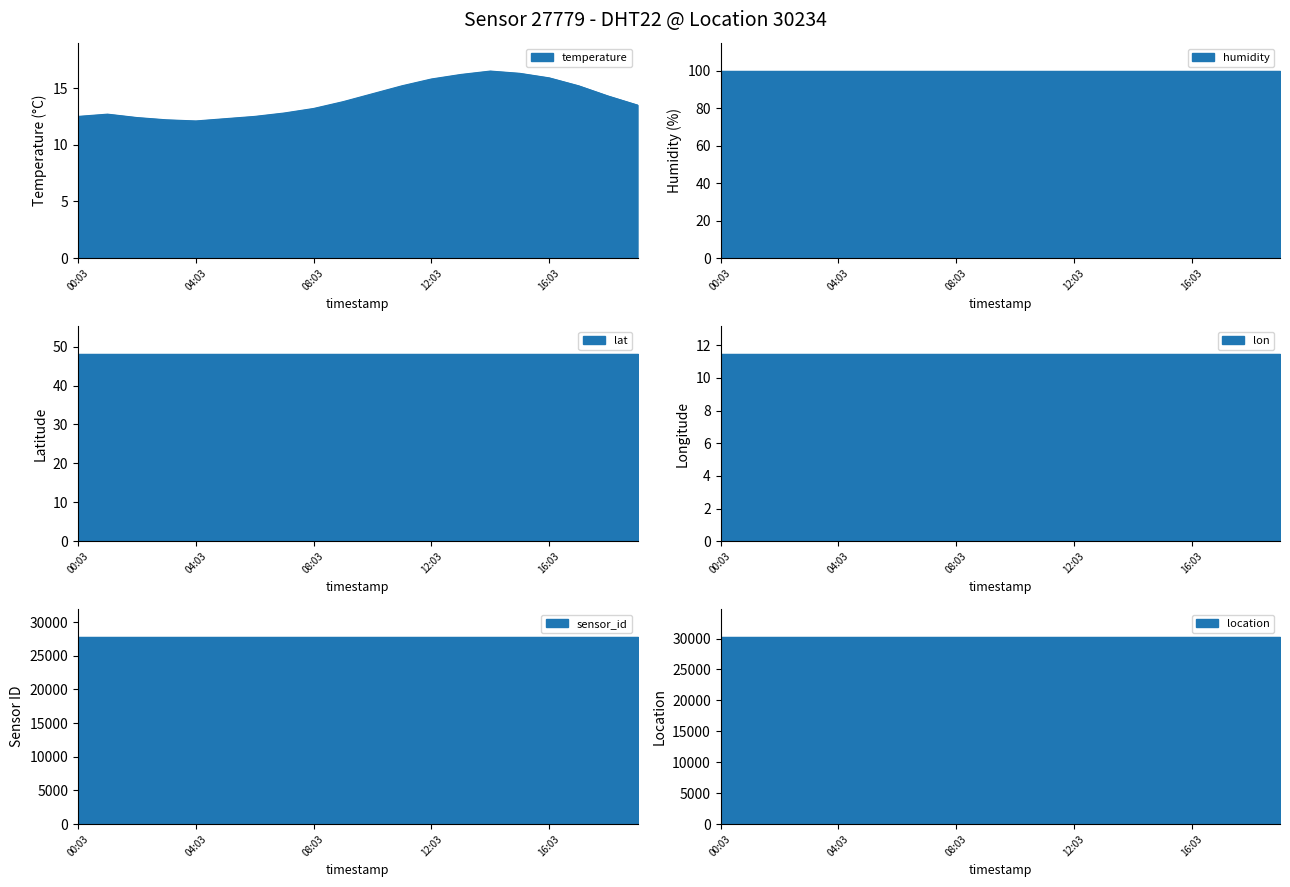

Reading left to right, extract all data points from this chart.

temperature: temperature=12.5	humidity=12.7	lat=12.4	lon=12.2	sensor_id=12.1	location=12.3	6=12.5	7=12.8	8=13.2	9=13.8	10=14.5	11=15.2	12=15.8	13=16.2	14=16.5	15=16.3	16=15.9	17=15.2	18=14.3	19=13.5
humidity: temperature=99.9	humidity=99.9	lat=99.9	lon=99.9	sensor_id=99.9	location=99.9	6=99.9	7=99.9	8=99.9	9=99.9	10=99.9	11=99.9	12=99.9	13=99.9	14=99.9	15=99.9	16=99.9	17=99.9	18=99.9	19=99.9
lat: temperature=48.1	humidity=48.1	lat=48.1	lon=48.1	sensor_id=48.1	location=48.1	6=48.1	7=48.1	8=48.1	9=48.1	10=48.1	11=48.1	12=48.1	13=48.1	14=48.1	15=48.1	16=48.1	17=48.1	18=48.1	19=48.1
lon: temperature=11.5	humidity=11.5	lat=11.5	lon=11.5	sensor_id=11.5	location=11.5	6=11.5	7=11.5	8=11.5	9=11.5	10=11.5	11=11.5	12=11.5	13=11.5	14=11.5	15=11.5	16=11.5	17=11.5	18=11.5	19=11.5
sensor_id: temperature=27779.0	humidity=27779.0	lat=27779.0	lon=27779.0	sensor_id=27779.0	location=27779.0	6=27779.0	7=27779.0	8=27779.0	9=27779.0	10=27779.0	11=27779.0	12=27779.0	13=27779.0	14=27779.0	15=27779.0	16=27779.0	17=27779.0	18=27779.0	19=27779.0
location: temperature=30234.0	humidity=30234.0	lat=30234.0	lon=30234.0	sensor_id=30234.0	location=30234.0	6=30234.0	7=30234.0	8=30234.0	9=30234.0	10=30234.0	11=30234.0	12=30234.0	13=30234.0	14=30234.0	15=30234.0	16=30234.0	17=30234.0	18=30234.0	19=30234.0